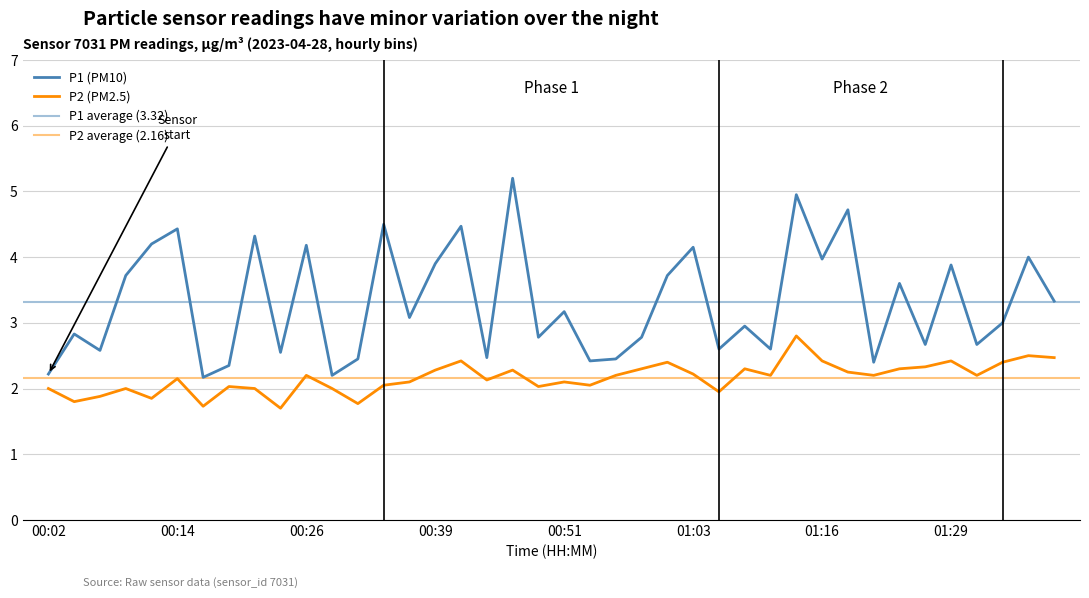

Which series changed the most between 00:39 and 01:14?

P1